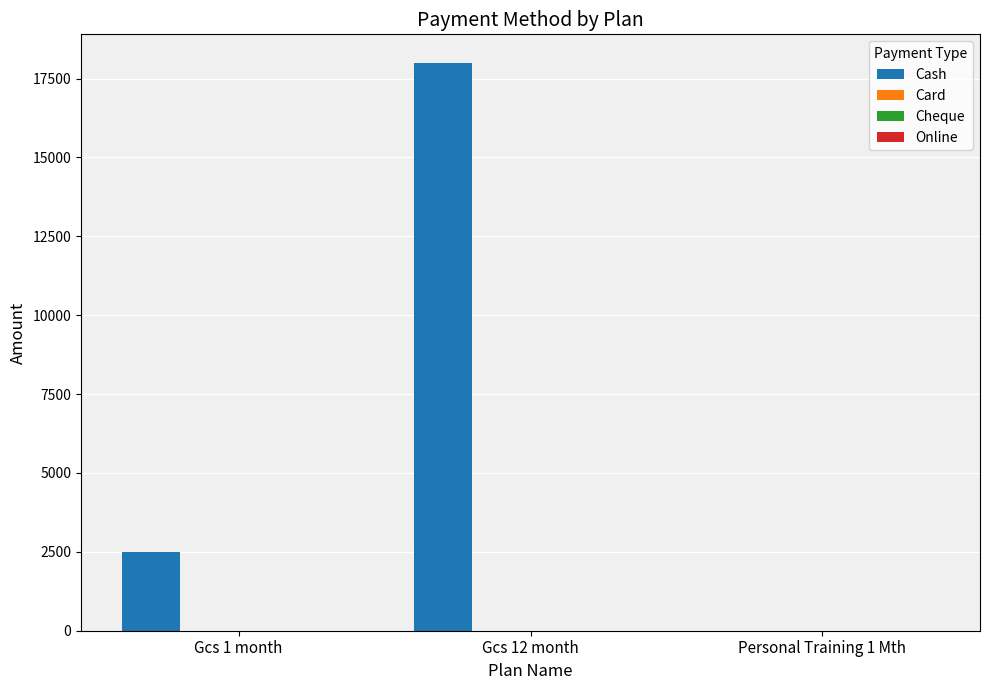

What is the sum of all values?

20500